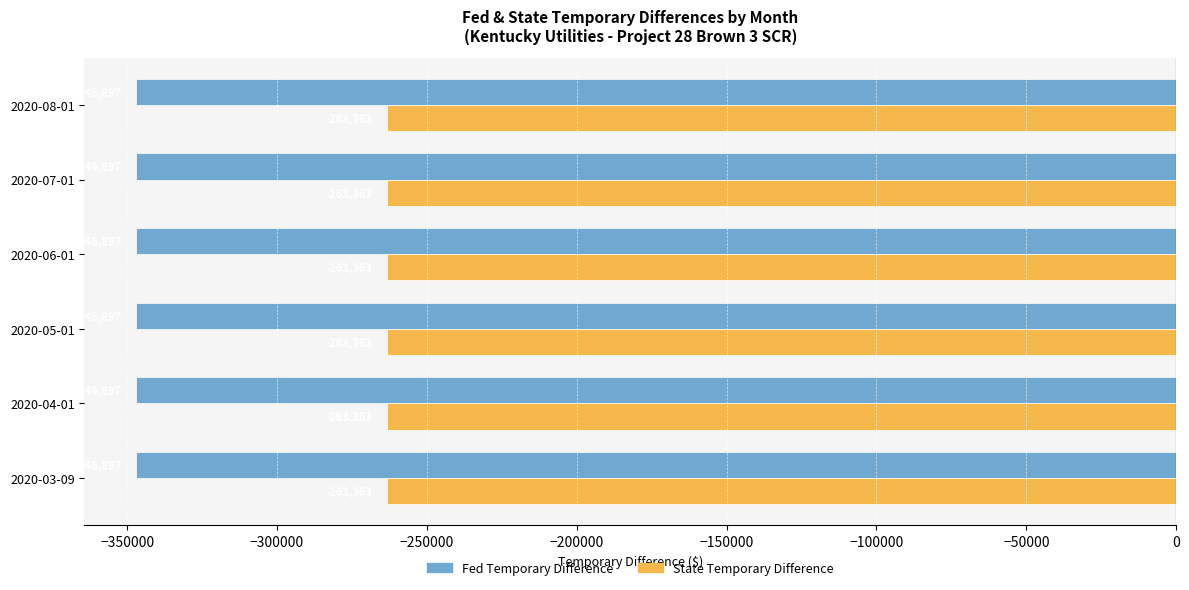

Rank the series by their maximum value, from lowest to highest.

Fed Temporary Difference, State Temporary Difference